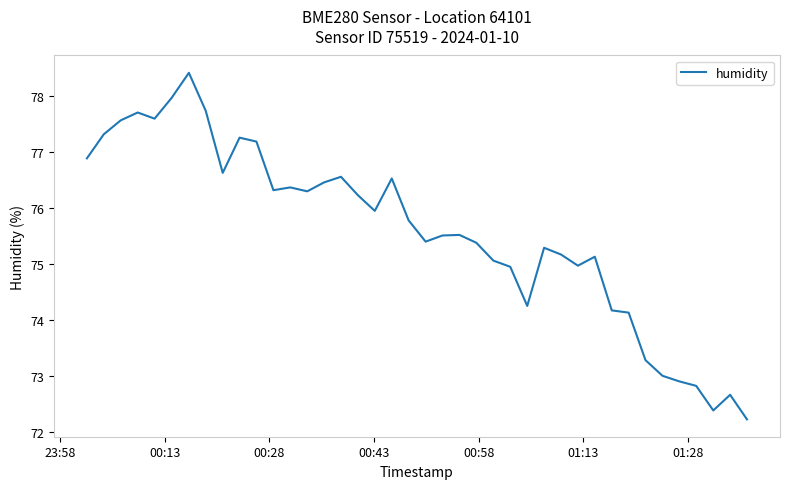

What is the smallest value displayed?

72.2